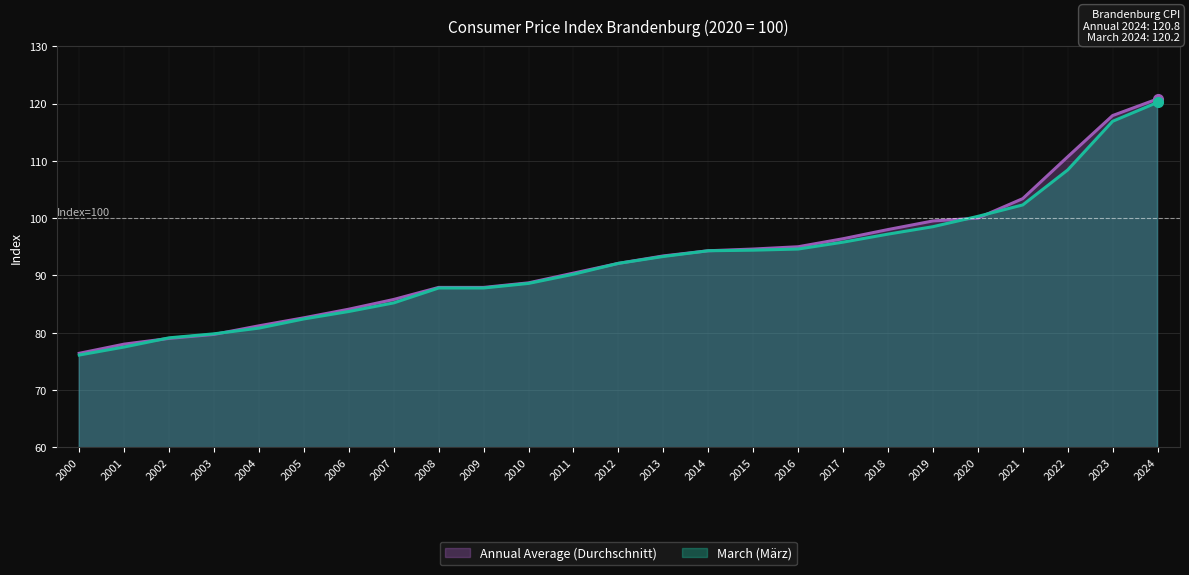

True or false: Annual Average (Durchschnitt) and March (März) cross at least once.

True